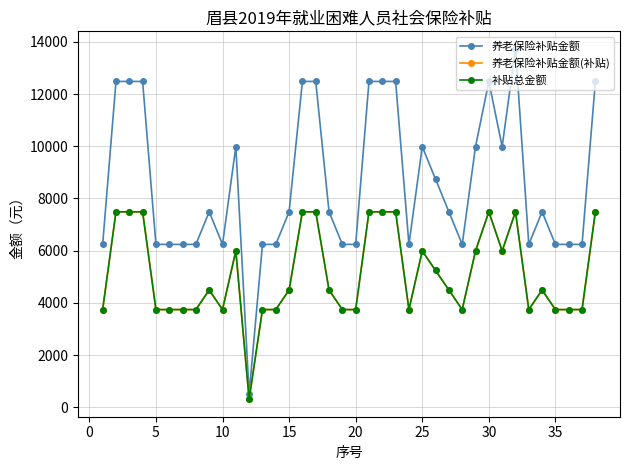

How many lines are shown in the chart?

3